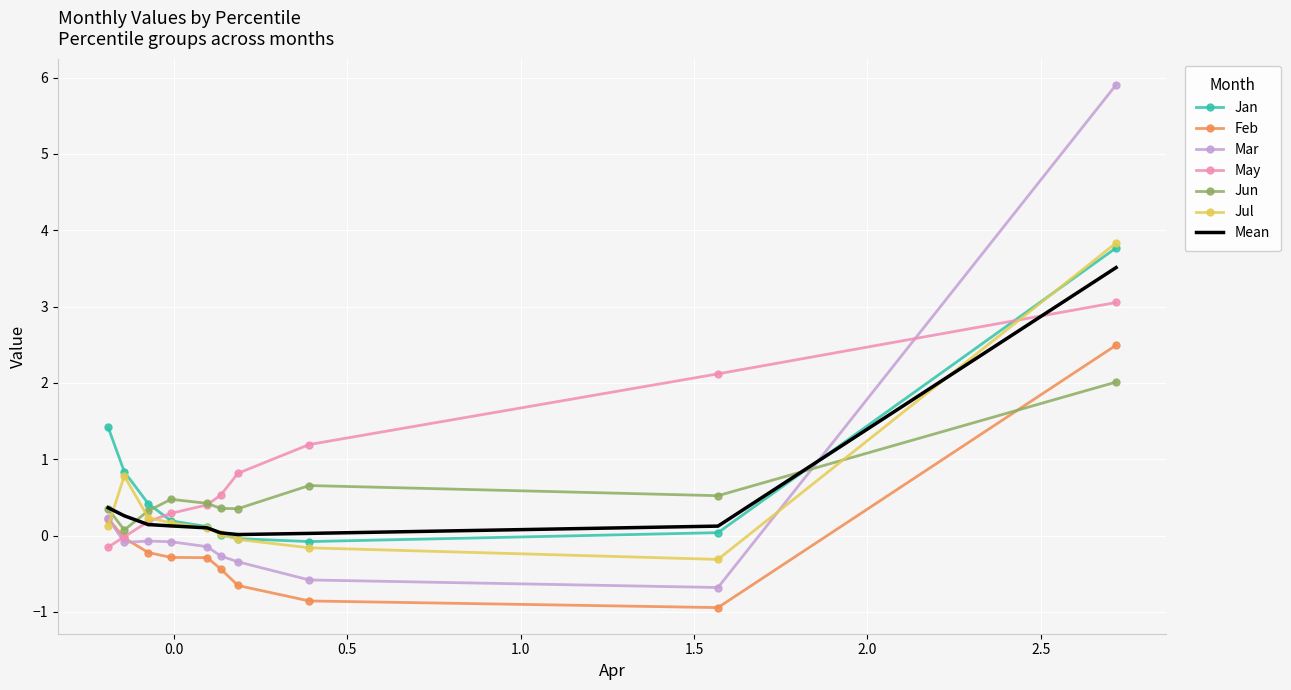

What is the minimum value for Mar?

-0.7